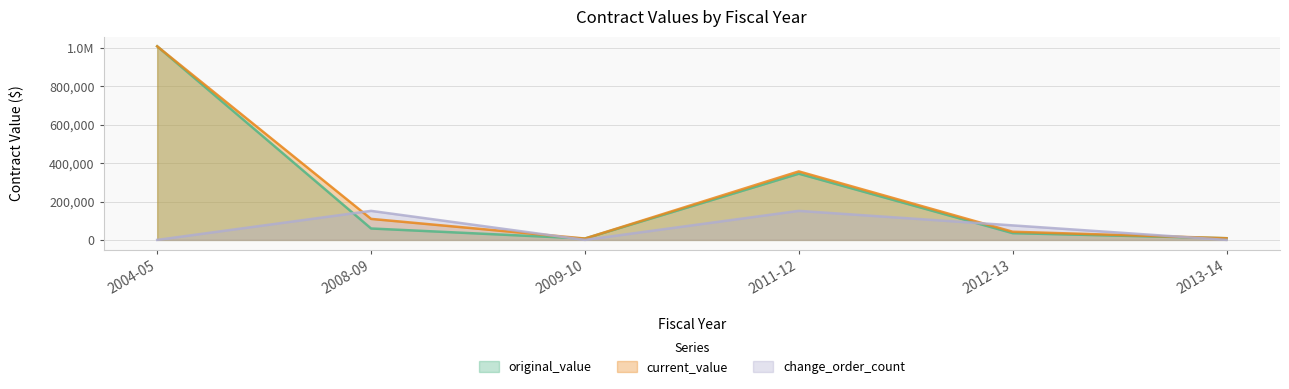

What is the greatest value displayed?

1008547.3